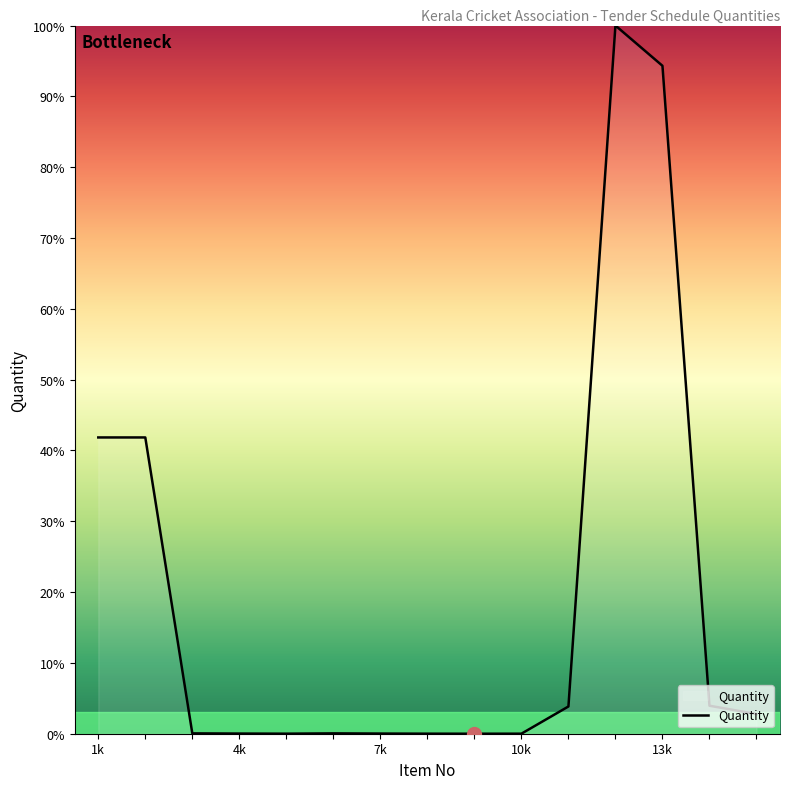

What is the average value?

19.2